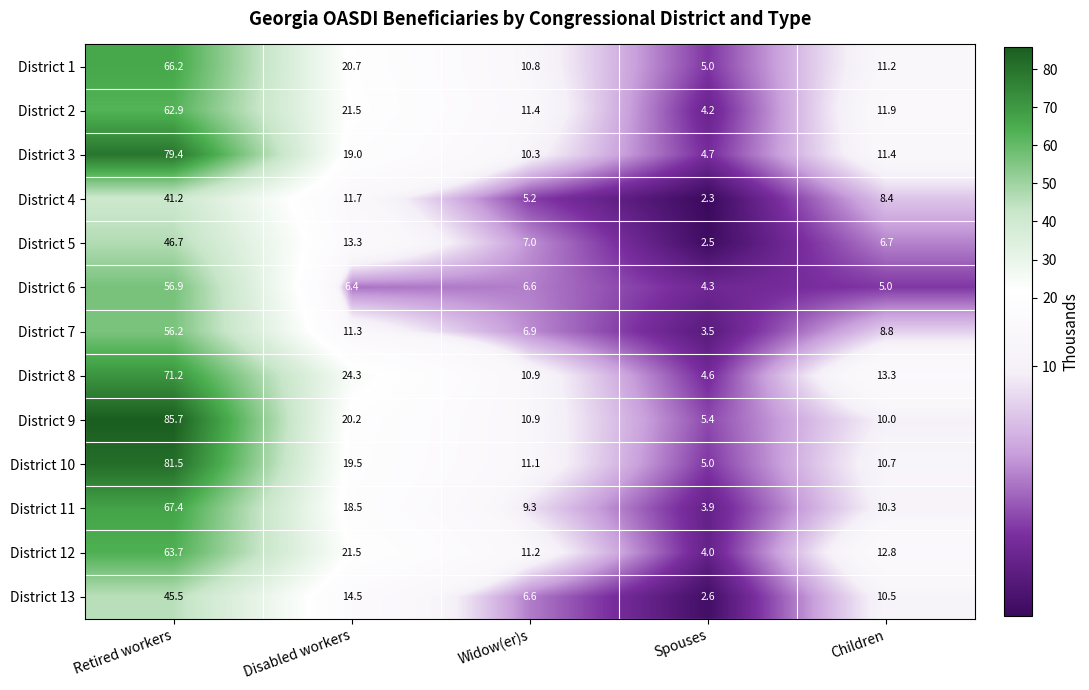

What is the sum of all District 7 values?

86.7